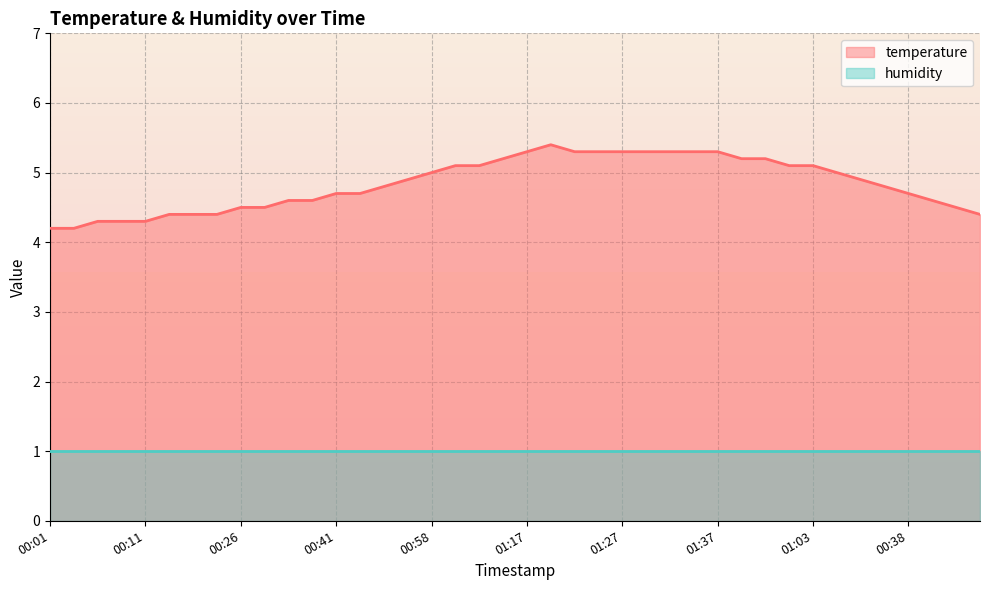

Between 00:23 and 00:18, which is larger?

00:23